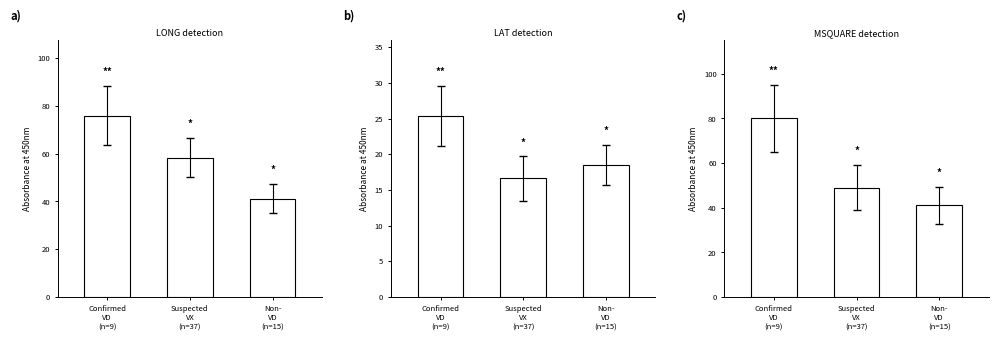

Reading right to left, list all the values displayed in this chart.

a: 41.2	58.4	76.0
b: 18.5	16.6	25.4
c: 41.0	49.0	80.0